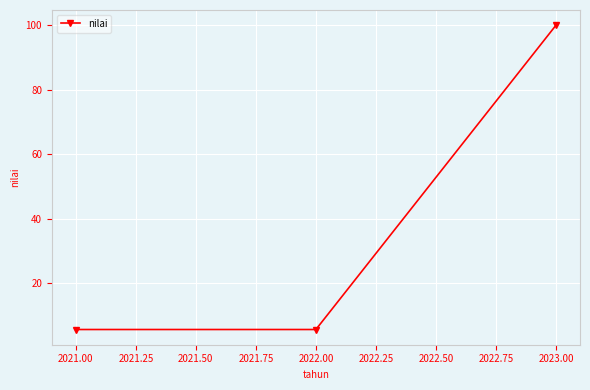

Which category has the highest value across all series?

2023.00